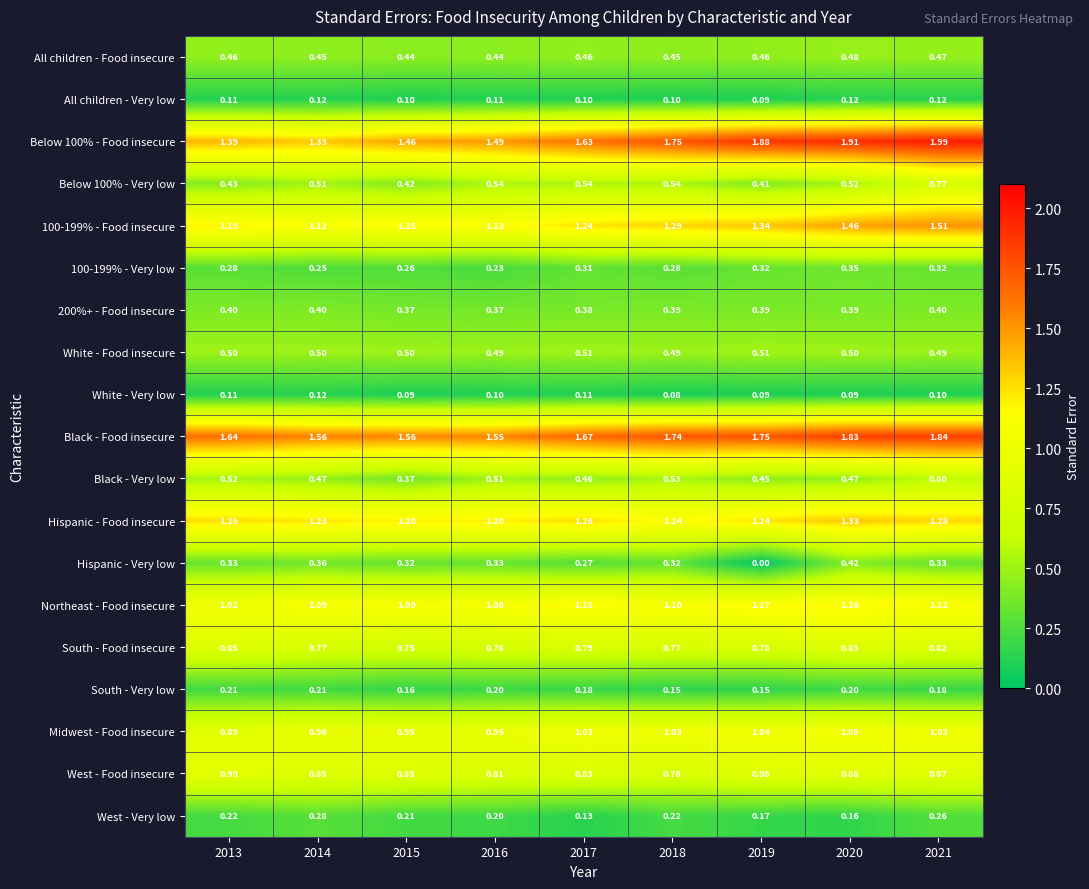

What is the total value across all series at 2017?

13.0